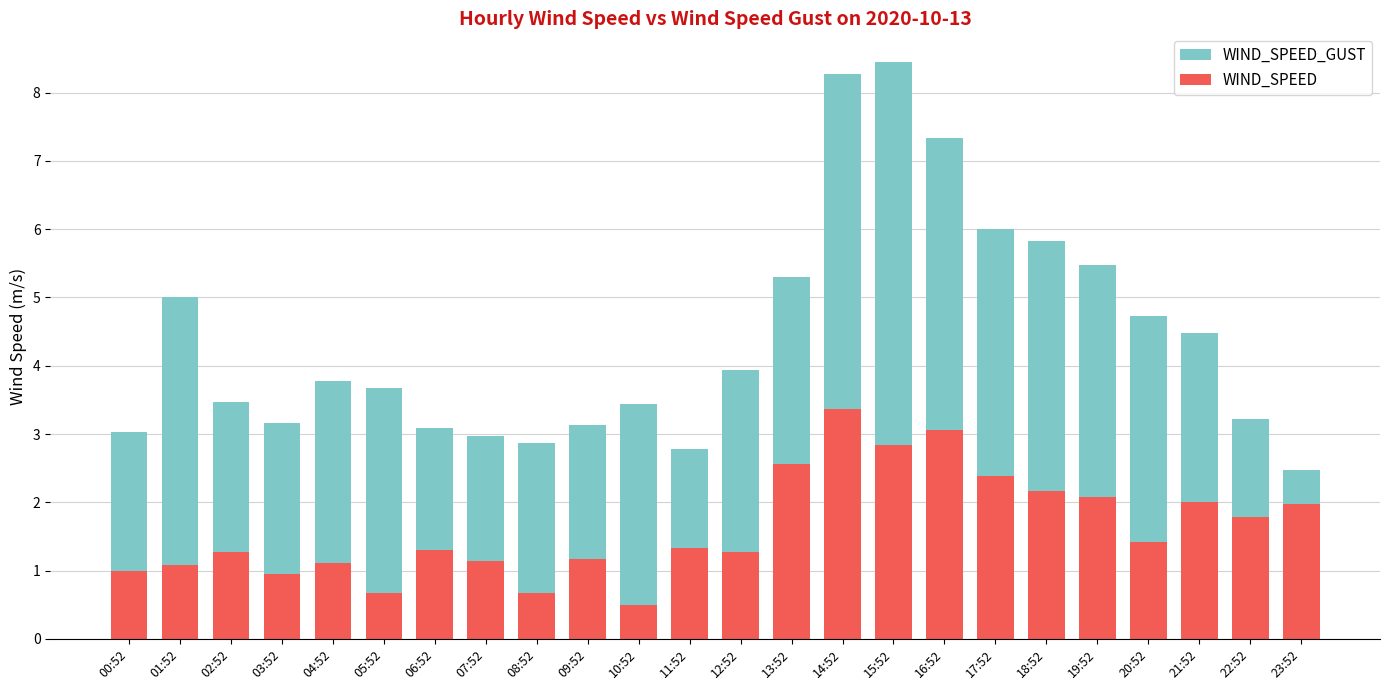

What is the difference between the maximum and minimum values in the WIND_SPEED series?

2.9